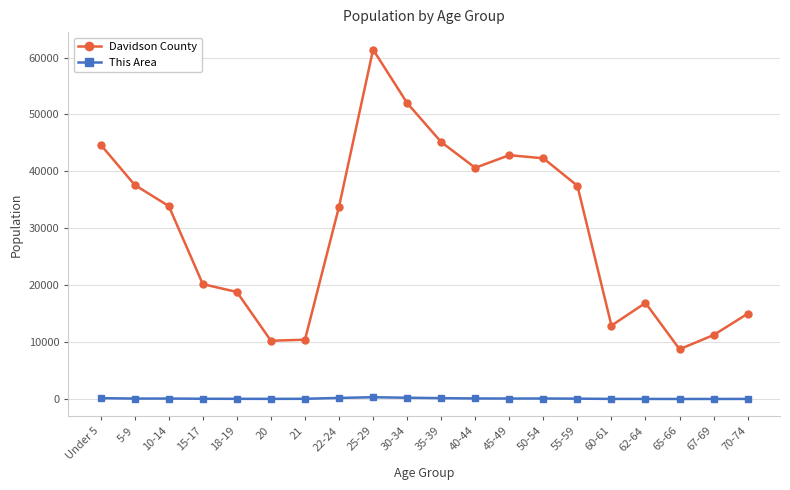

Which category has the highest value in the Davidson County series?

25-29